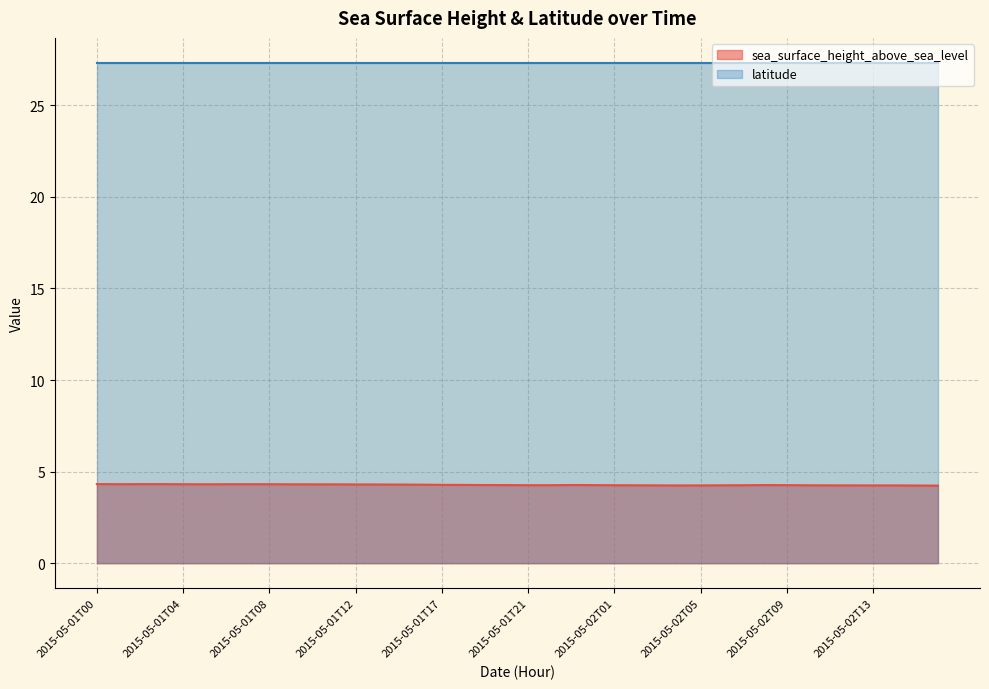

List the labels in order of value, smallest first.

2015-05-02T16, 2015-05-02T15, 2015-05-02T04, 2015-05-02T13, 2015-05-02T14, 2015-05-02T05, 2015-05-02T12, 2015-05-02T03, 2015-05-02T11, 2015-05-02T06, 2015-05-02T02, 2015-05-02T10, 2015-05-02T01, 2015-05-02T07, 2015-05-01T22, 2015-05-01T21, 2015-05-02T09, 2015-05-02T00, 2015-05-01T20, 2015-05-02T08, 2015-05-01T19, 2015-05-01T23, 2015-05-01T18, 2015-05-01T17, 2015-05-01T16, 2015-05-01T15, 2015-05-01T14, 2015-05-01T12, 2015-05-01T11, 2015-05-01T10, 2015-05-01T09, 2015-05-01T05, 2015-05-01T04, 2015-05-01T06, 2015-05-01T01, 2015-05-01T07, 2015-05-01T08, 2015-05-01T02, 2015-05-01T03, 2015-05-01T00